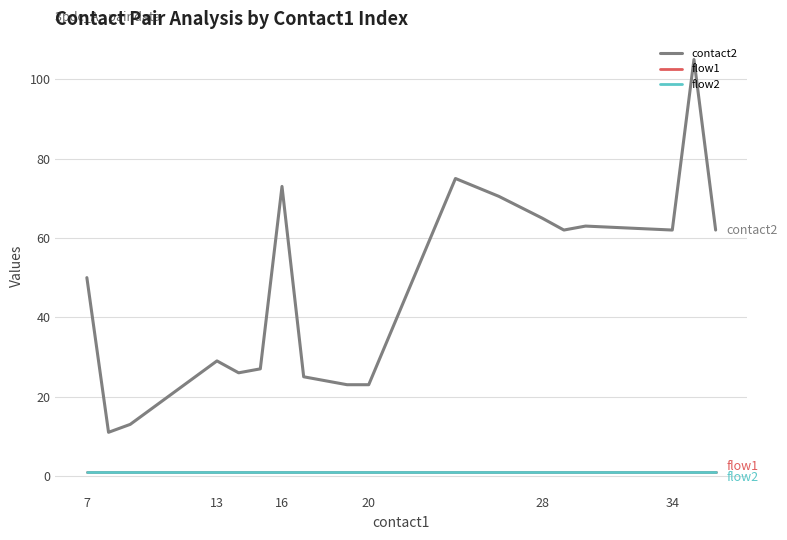

How many interior local peaks does the contact2 series have?

5